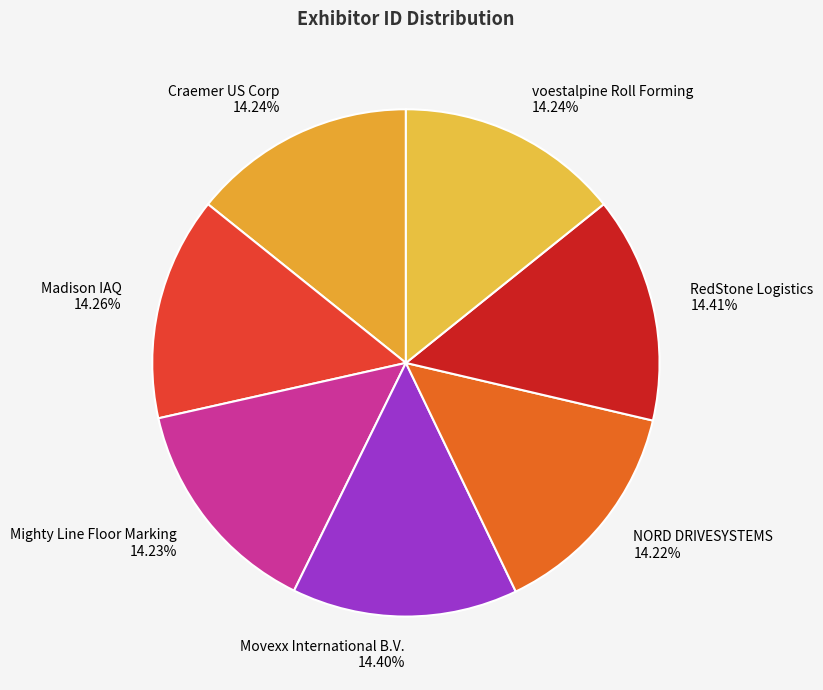

The Madison IAQ slice represents 5% of the pie. True or false?

False